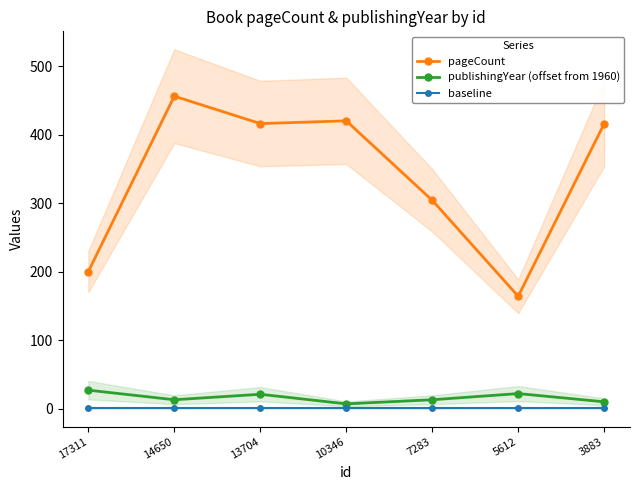

What is the approximate value of baseline at 17311?

1